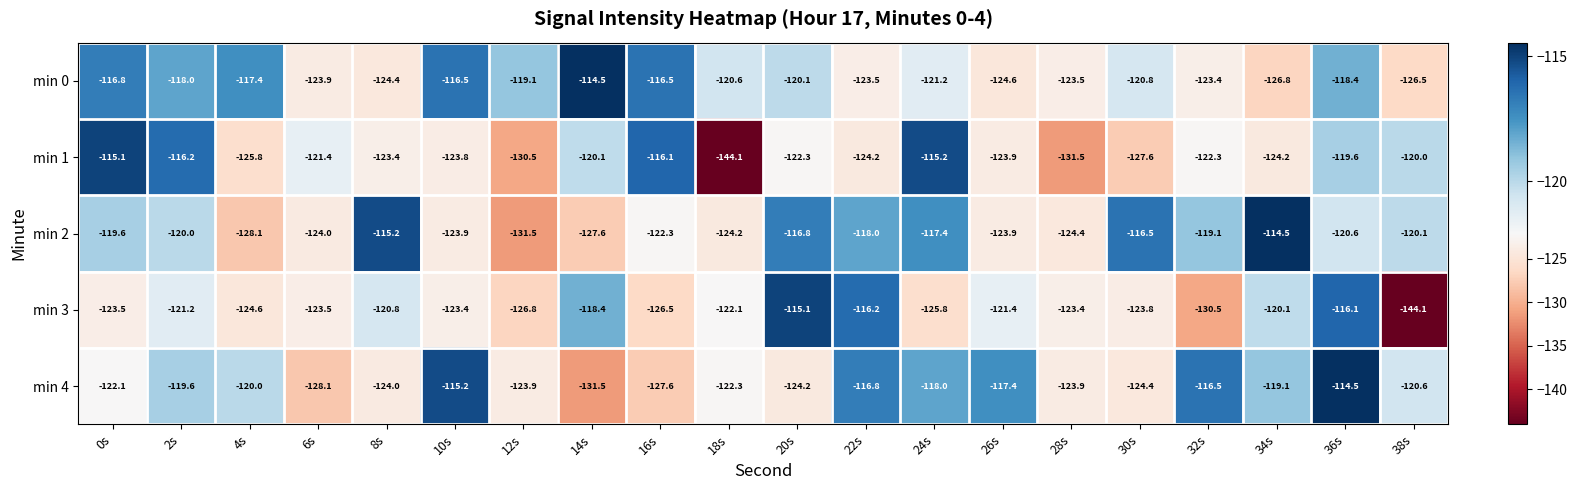

What is the total value across all series at 32s?

-611.8